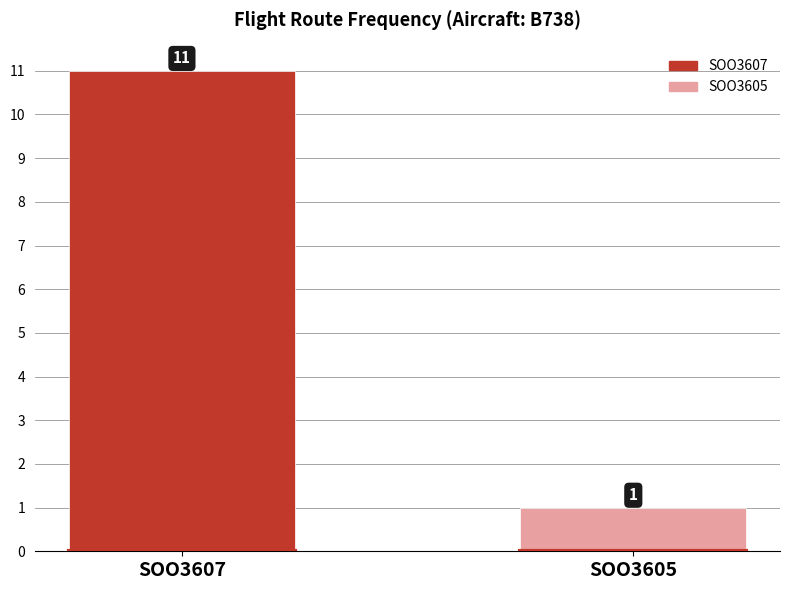

What is the value of the 2nd bar from the left?

1